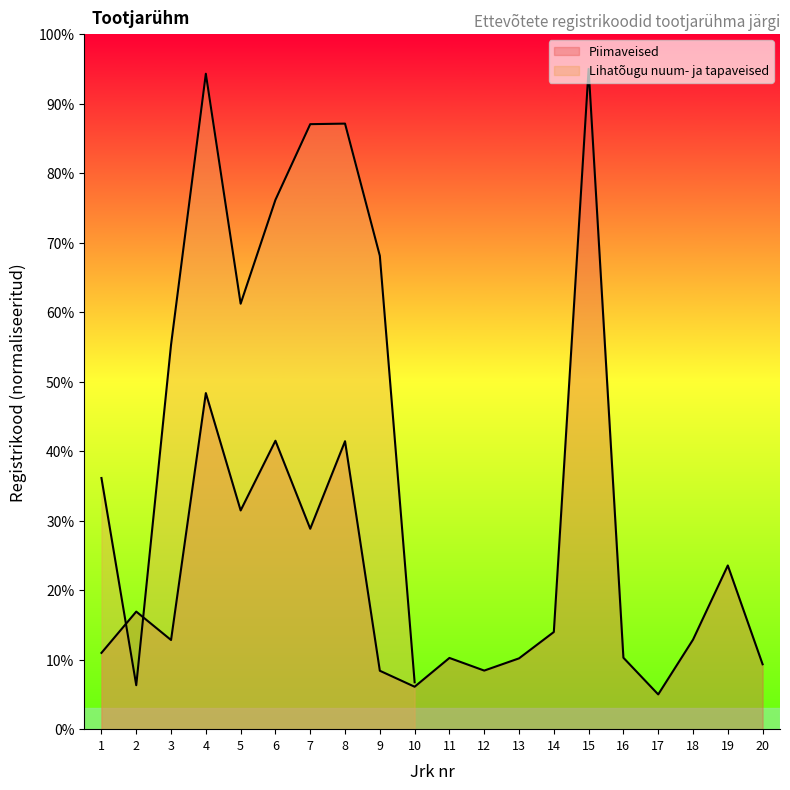

Between 20 and 17, which is larger?

20